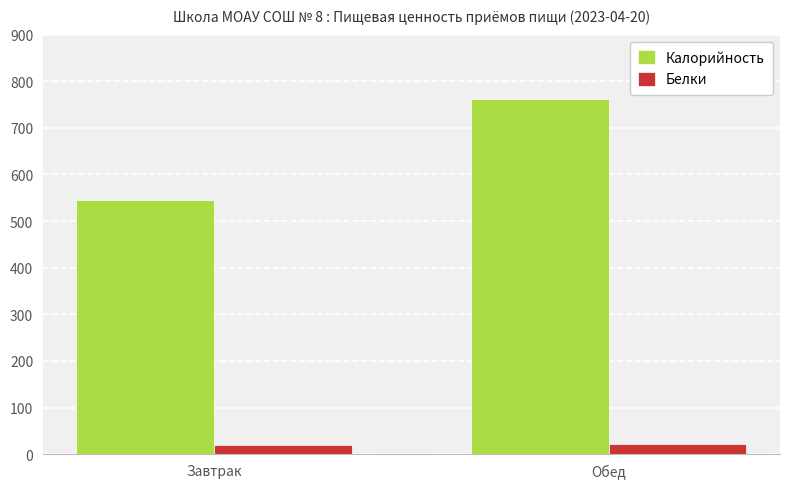

How many data points in Белки are less than 22?

1